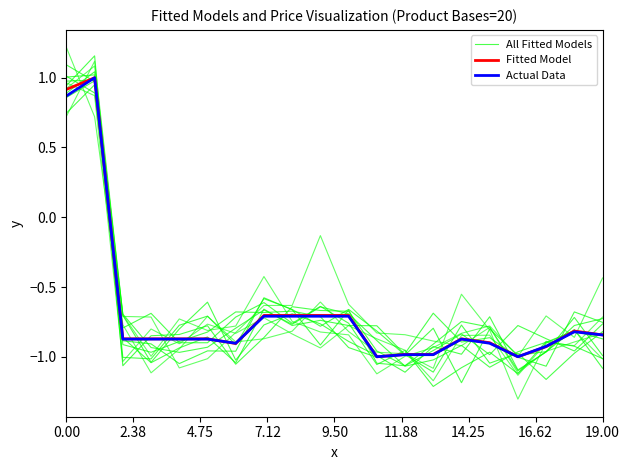

How many positive values does the Actual Data series have?

2